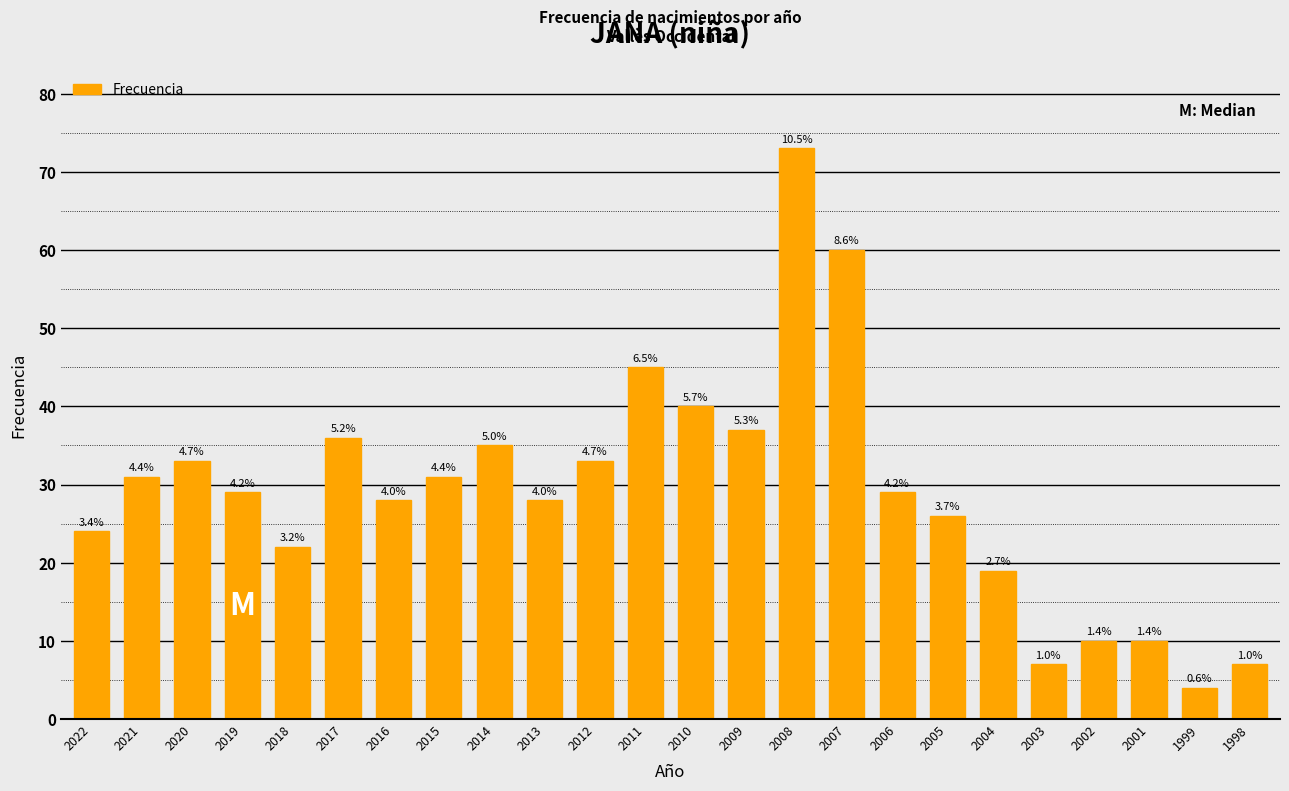

How many bars are there in total?

24